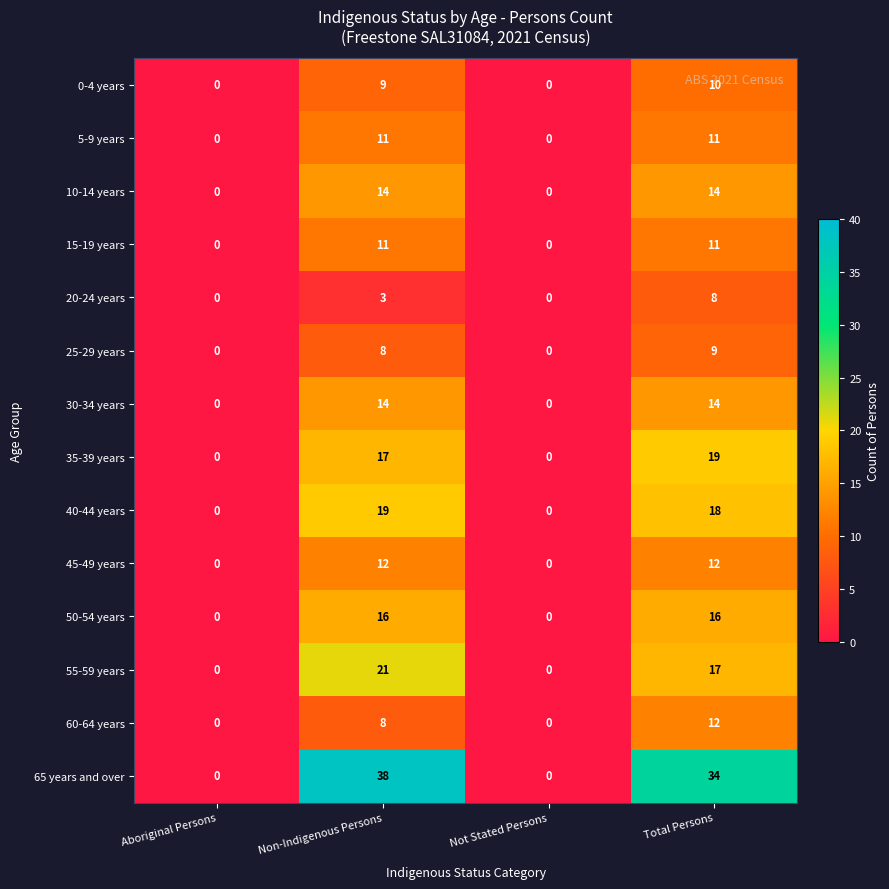

How many positive values does the 10-14 years series have?

2